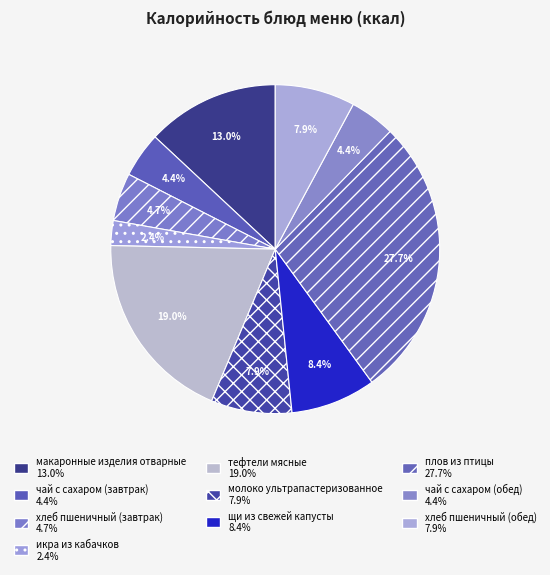

Which category has the smallest portion of the pie?

икра из кабачков